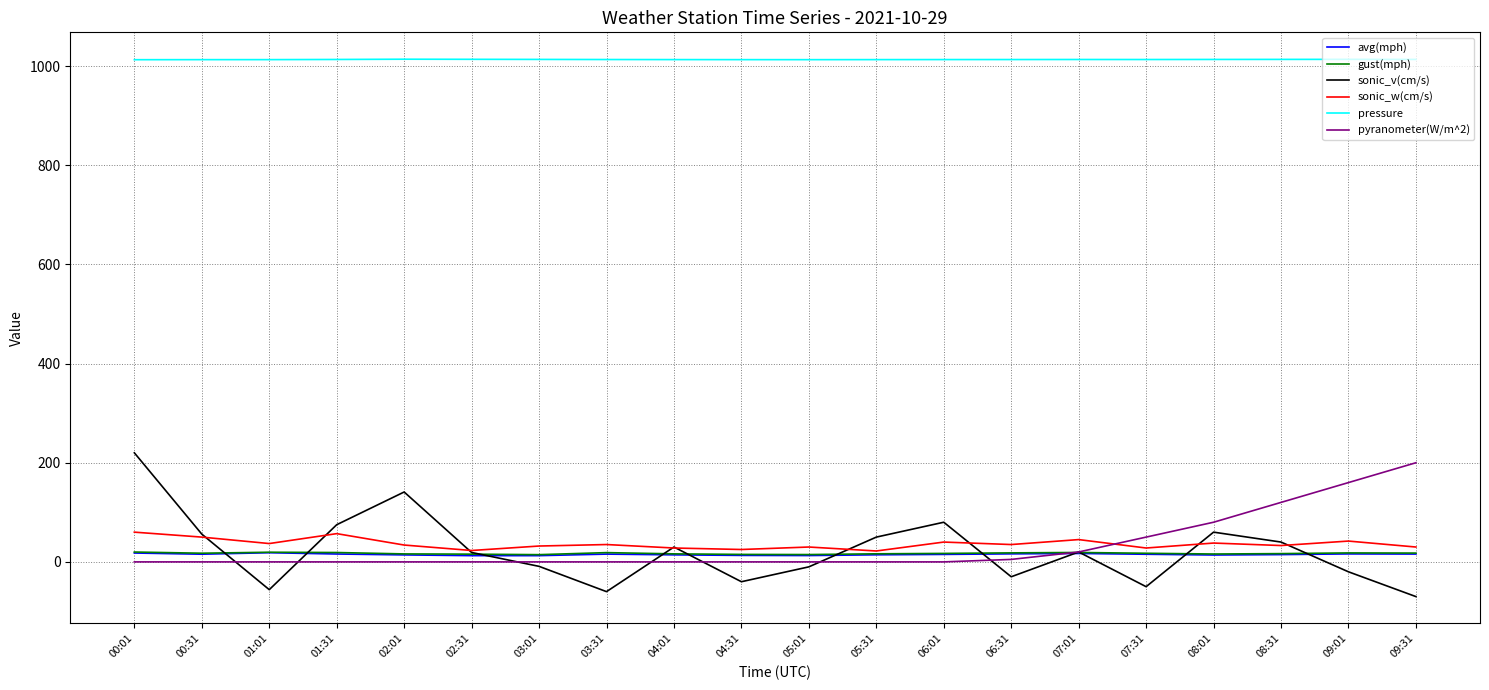

What is the sum of the pyranometer(W/m^2) values at 08:31 and 09:31?

320.0